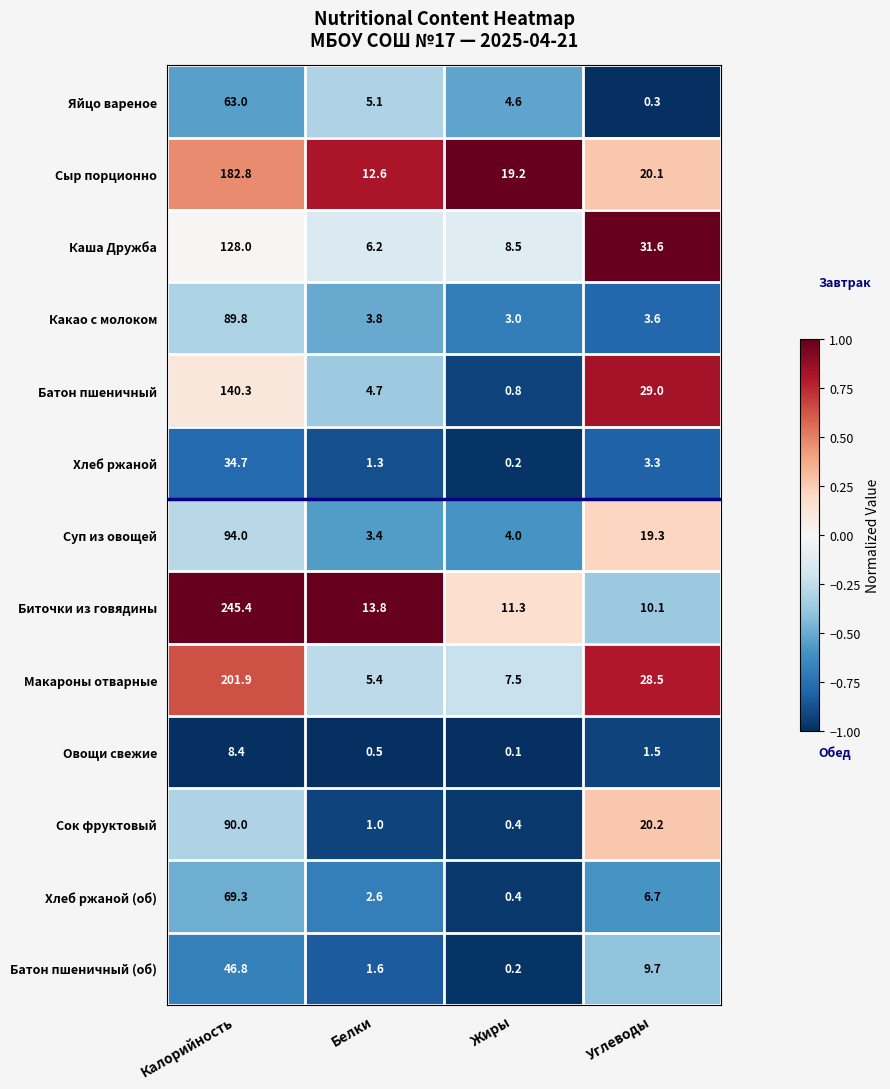

At Белки, list the series in order from smallest to largest.

Овощи свежие, Сок фруктовый, Хлеб ржаной, Батон пшеничный (об), Хлеб ржаной (об), Суп из овощей, Какао с молоком, Батон пшеничный, Яйцо вареное, Макароны отварные, Каша Дружба, Сыр порционно, Биточки из говядины